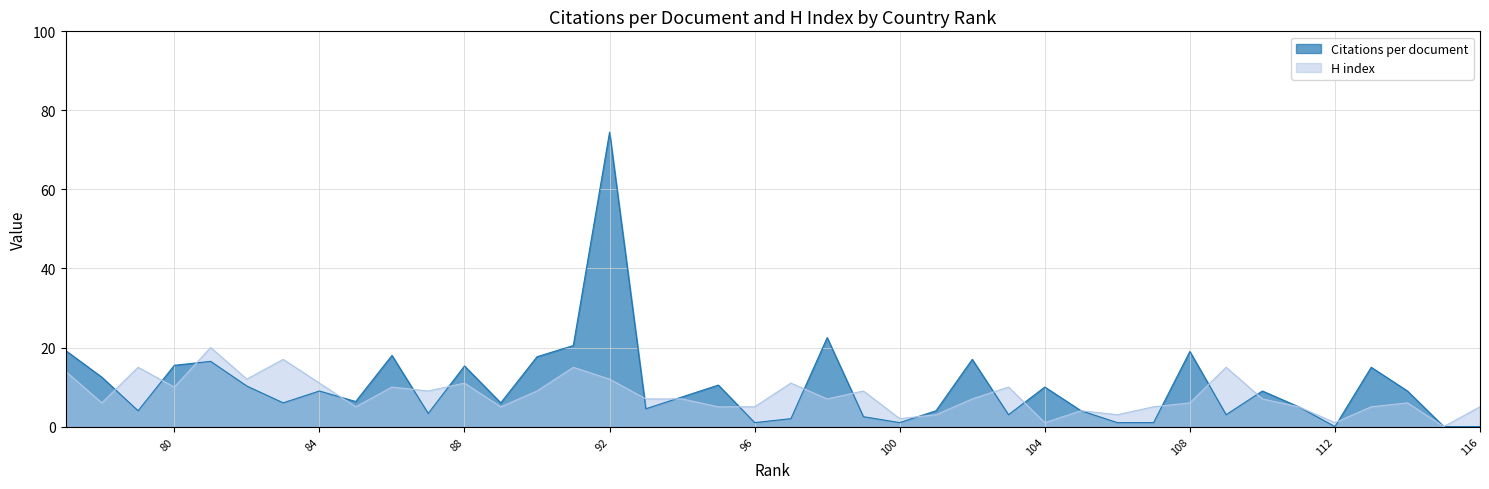

How many intersections are there between H index and Citations per document?

18